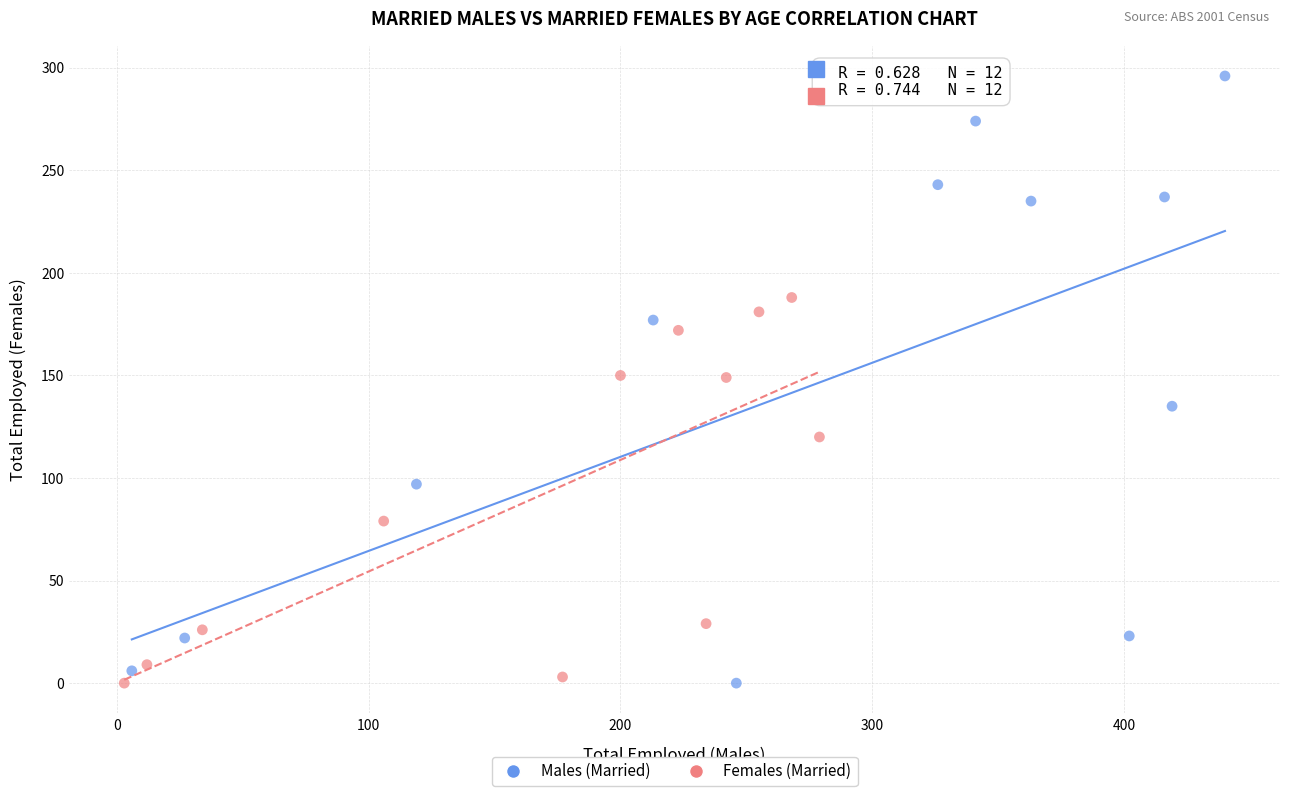

Which series contains the highest Y value?

Males (Married)